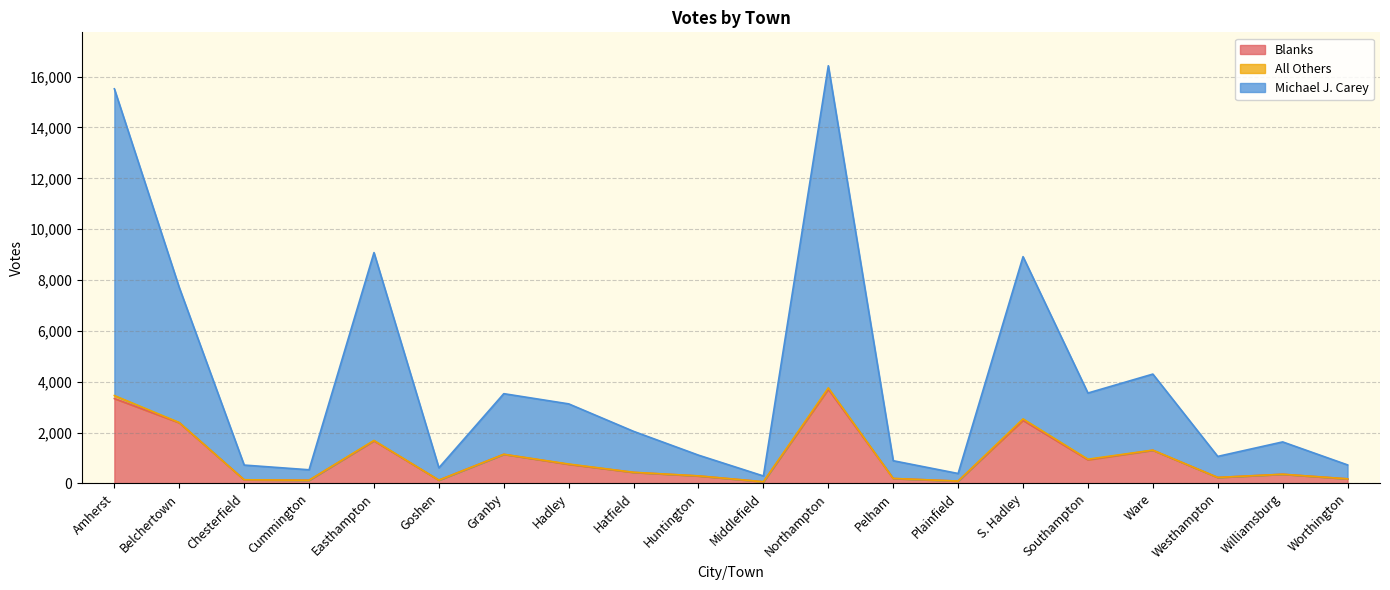

What position from the right is Huntington?

11